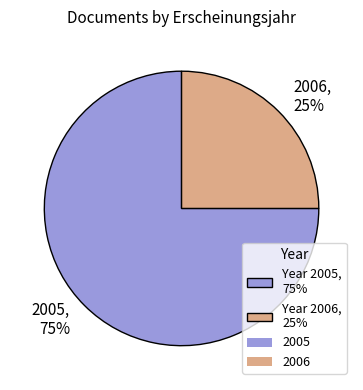

How many segments does this pie chart have?

2